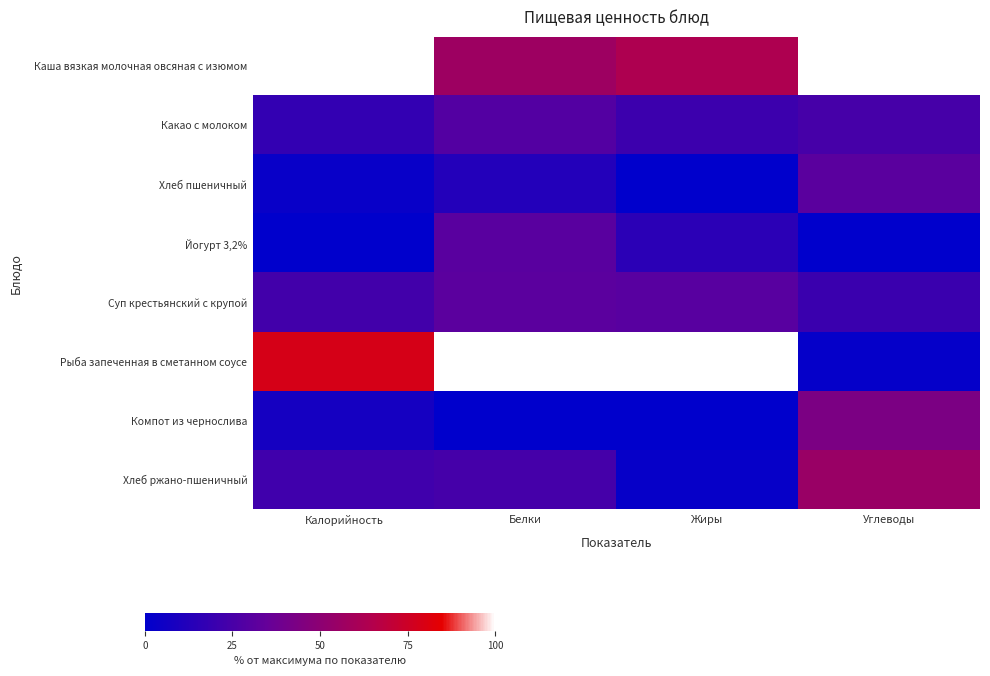

Reading right to left, transcribe all the data shown in this chart.

Каша вязкая молочная овсяная с изюмом: Углеводы=100.0	Жиры=63.6	Белки=56.8	Калорийность=100.0
Какао с молоком: Углеводы=24.3	Жиры=20.7	Белки=28.8	Калорийность=17.9
Хлеб пшеничный: Углеводы=30.9	Жиры=0.0	Белки=12.3	Калорийность=3.0
Йогурт 3,2%: Углеводы=0.0	Жиры=15.2	Белки=30.8	Калорийность=0.0
Суп крестьянский с крупой: Углеводы=19.9	Жиры=30.3	Белки=31.5	Калорийность=22.8
Рыба запеченная в сметанном соусе: Углеводы=2.2	Жиры=100.0	Белки=100.0	Калорийность=78.8
Компот из чернослива: Углеводы=43.4	Жиры=0.0	Белки=0.0	Калорийность=7.5
Хлеб ржано-пшеничный: Углеводы=55.5	Жиры=2.5	Белки=24.0	Калорийность=22.0